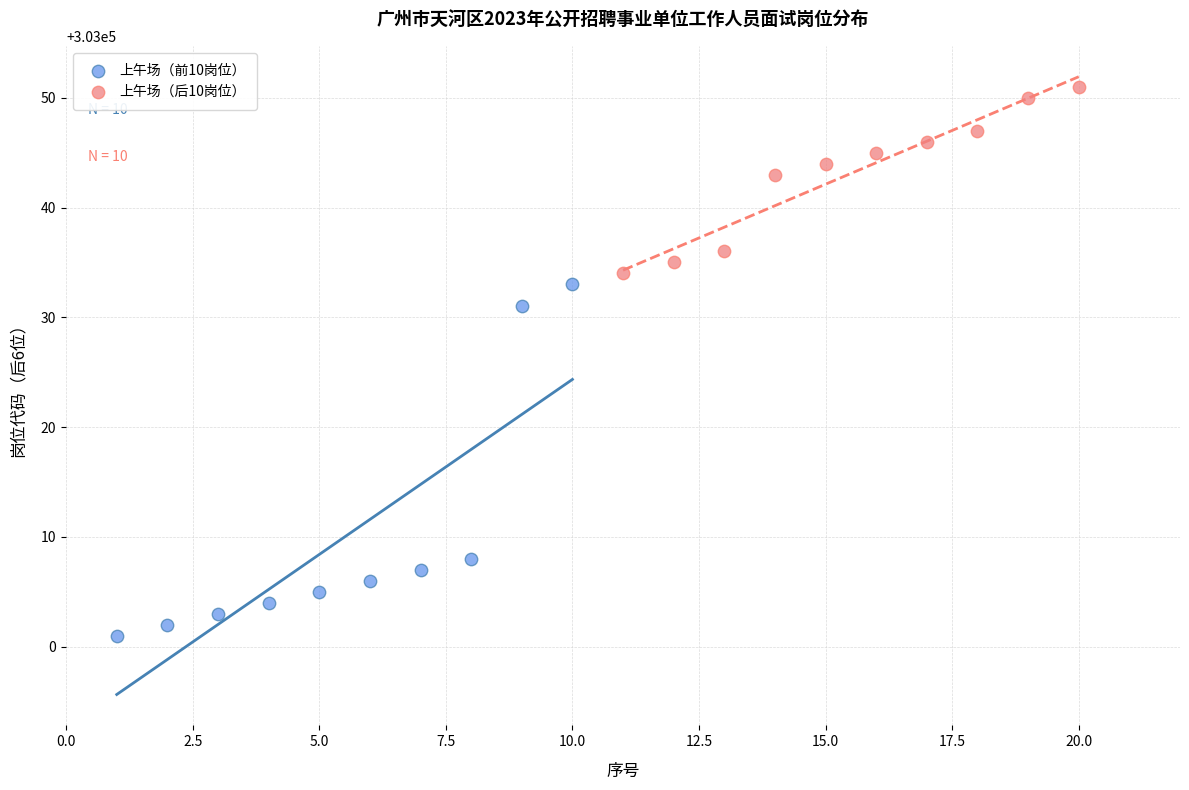

Which series reaches the minimum Y coordinate?

上午场（前10岗位）